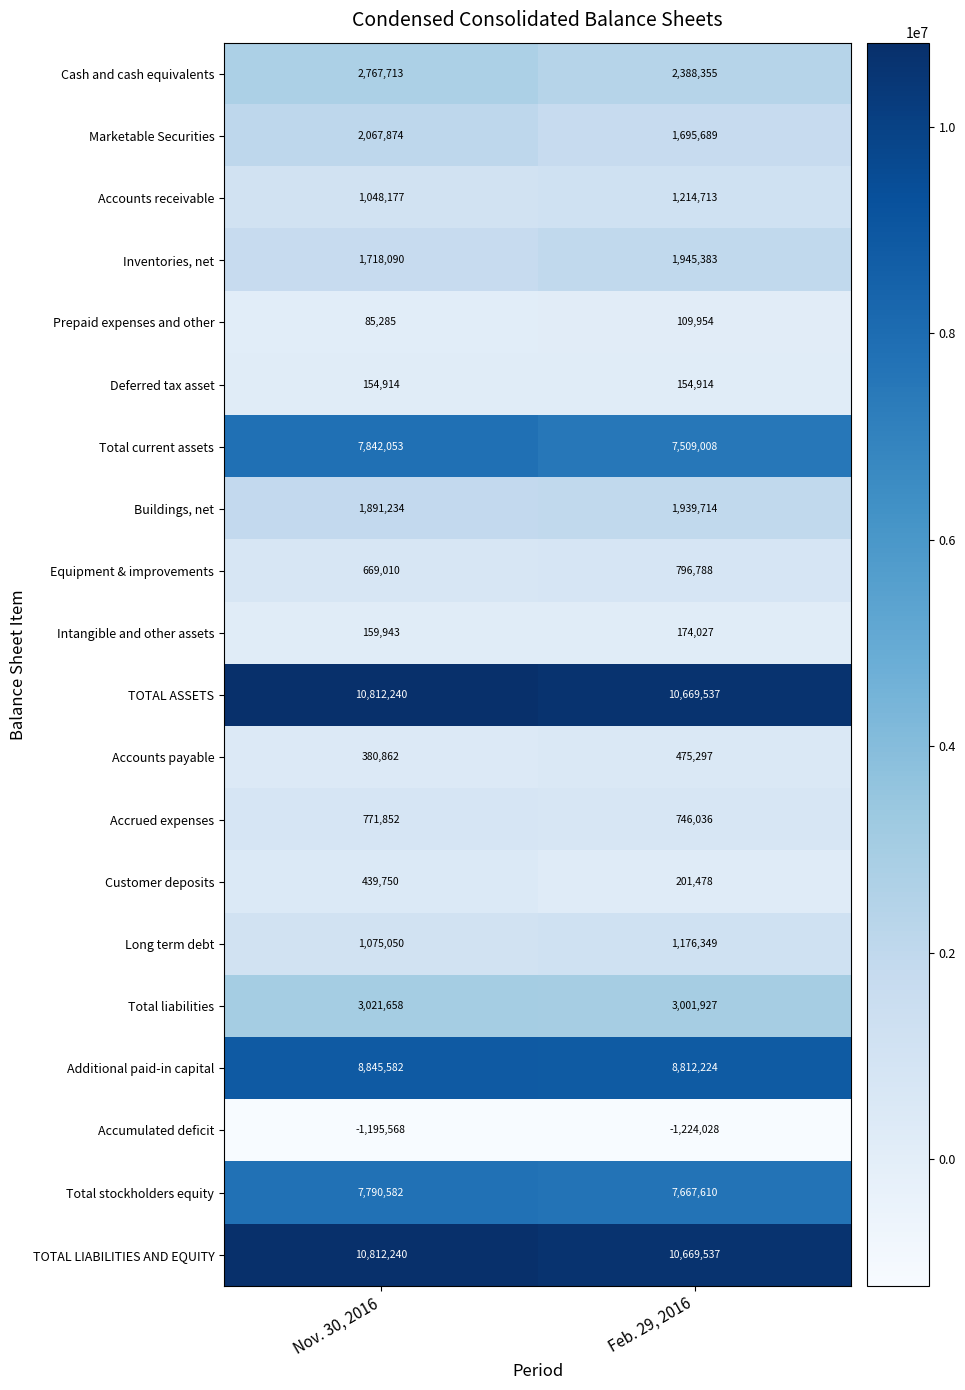

At which category is the sum across all series the highest?

Nov. 30, 2016